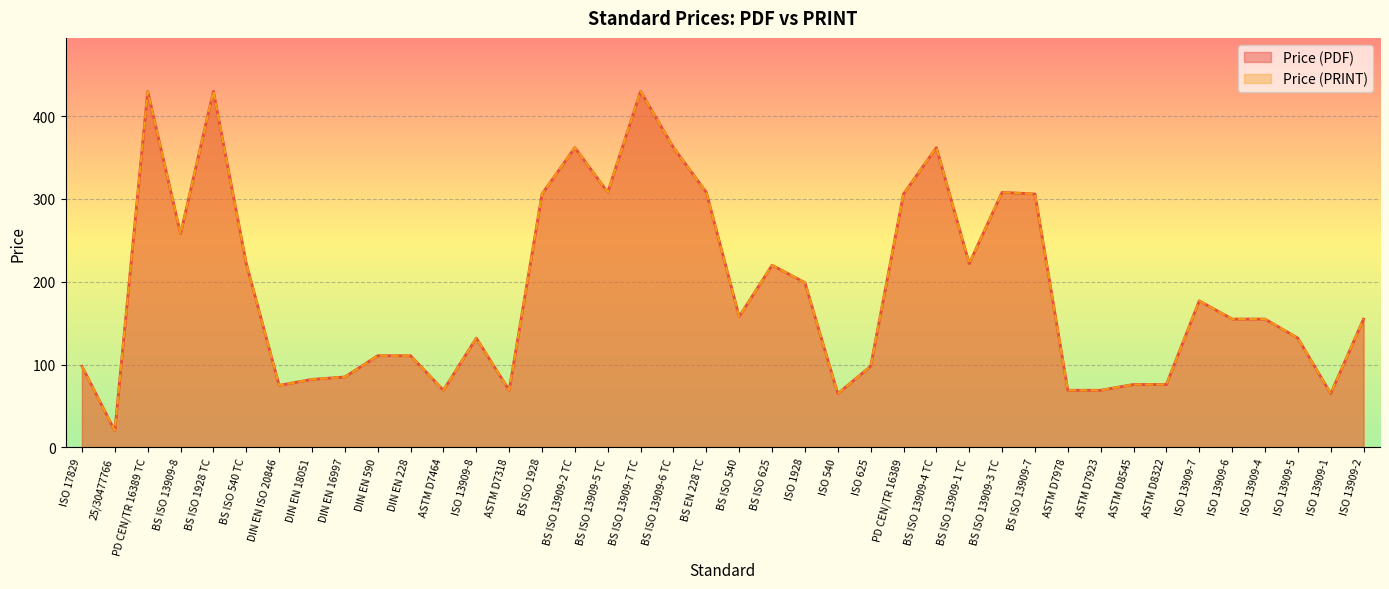

True or false: Price (PDF) and Price (PRINT) cross at least once.

False